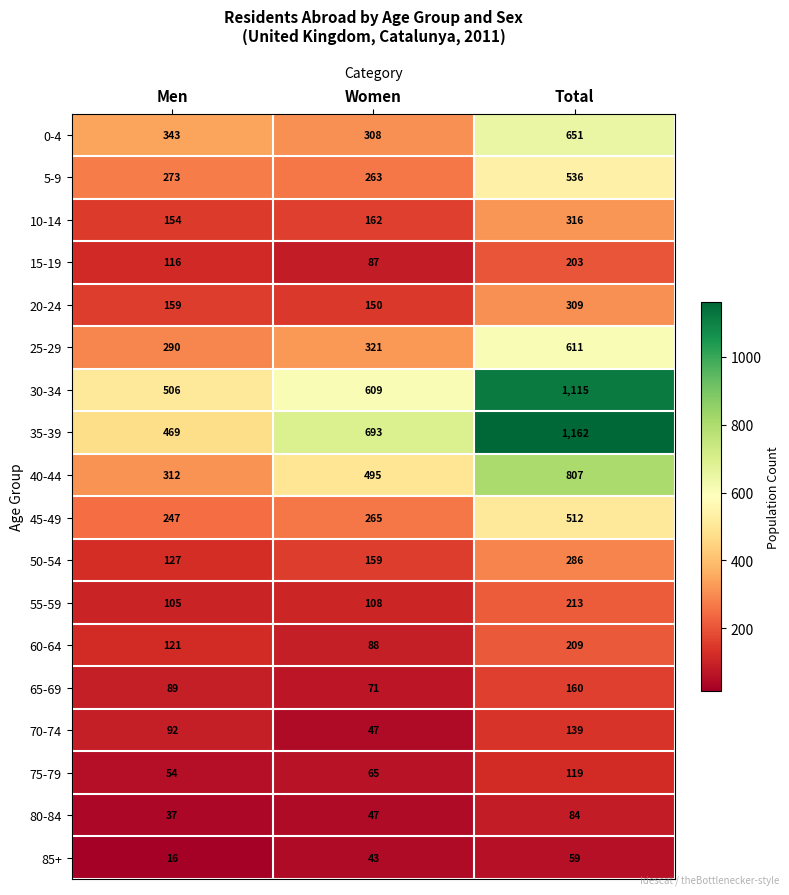

Count the 75-79 values in the range 54 to 119.

3